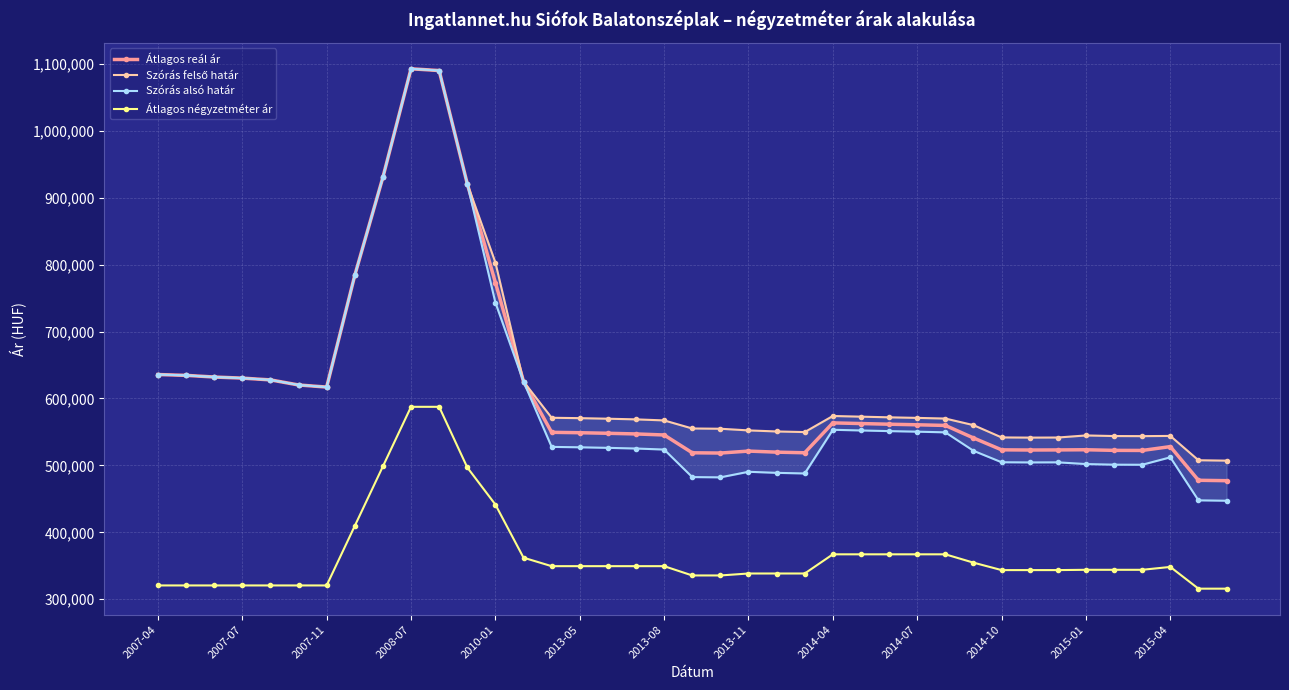

Does the chart display data point markers on the line(s)?

Yes